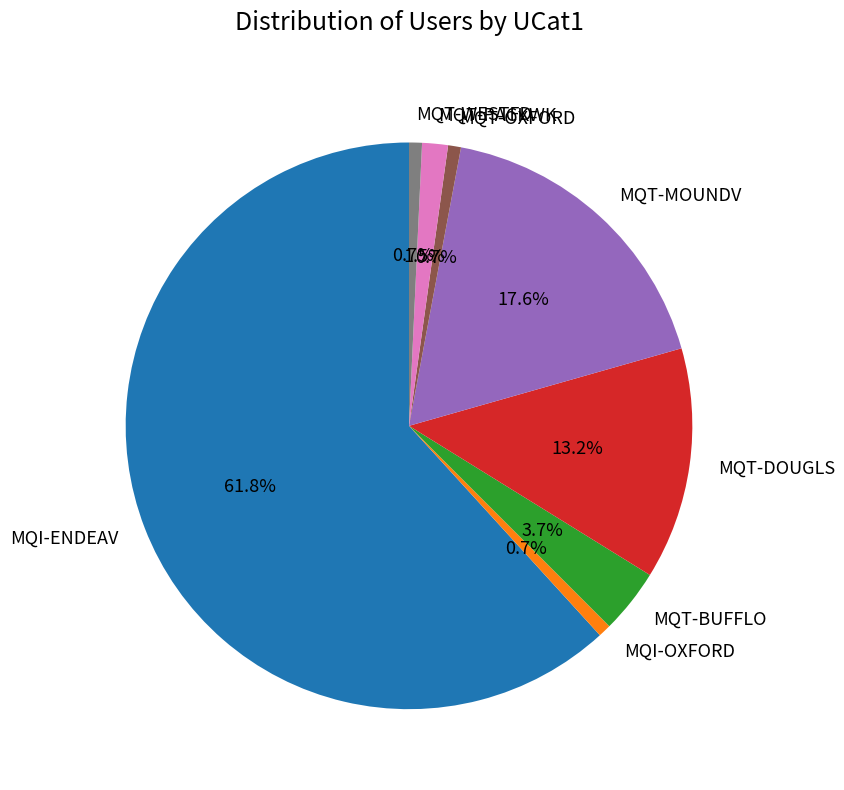

To the nearest percent, what is the combined percentage of MQT-BUFFLO and MQT-DOUGLS?

17%